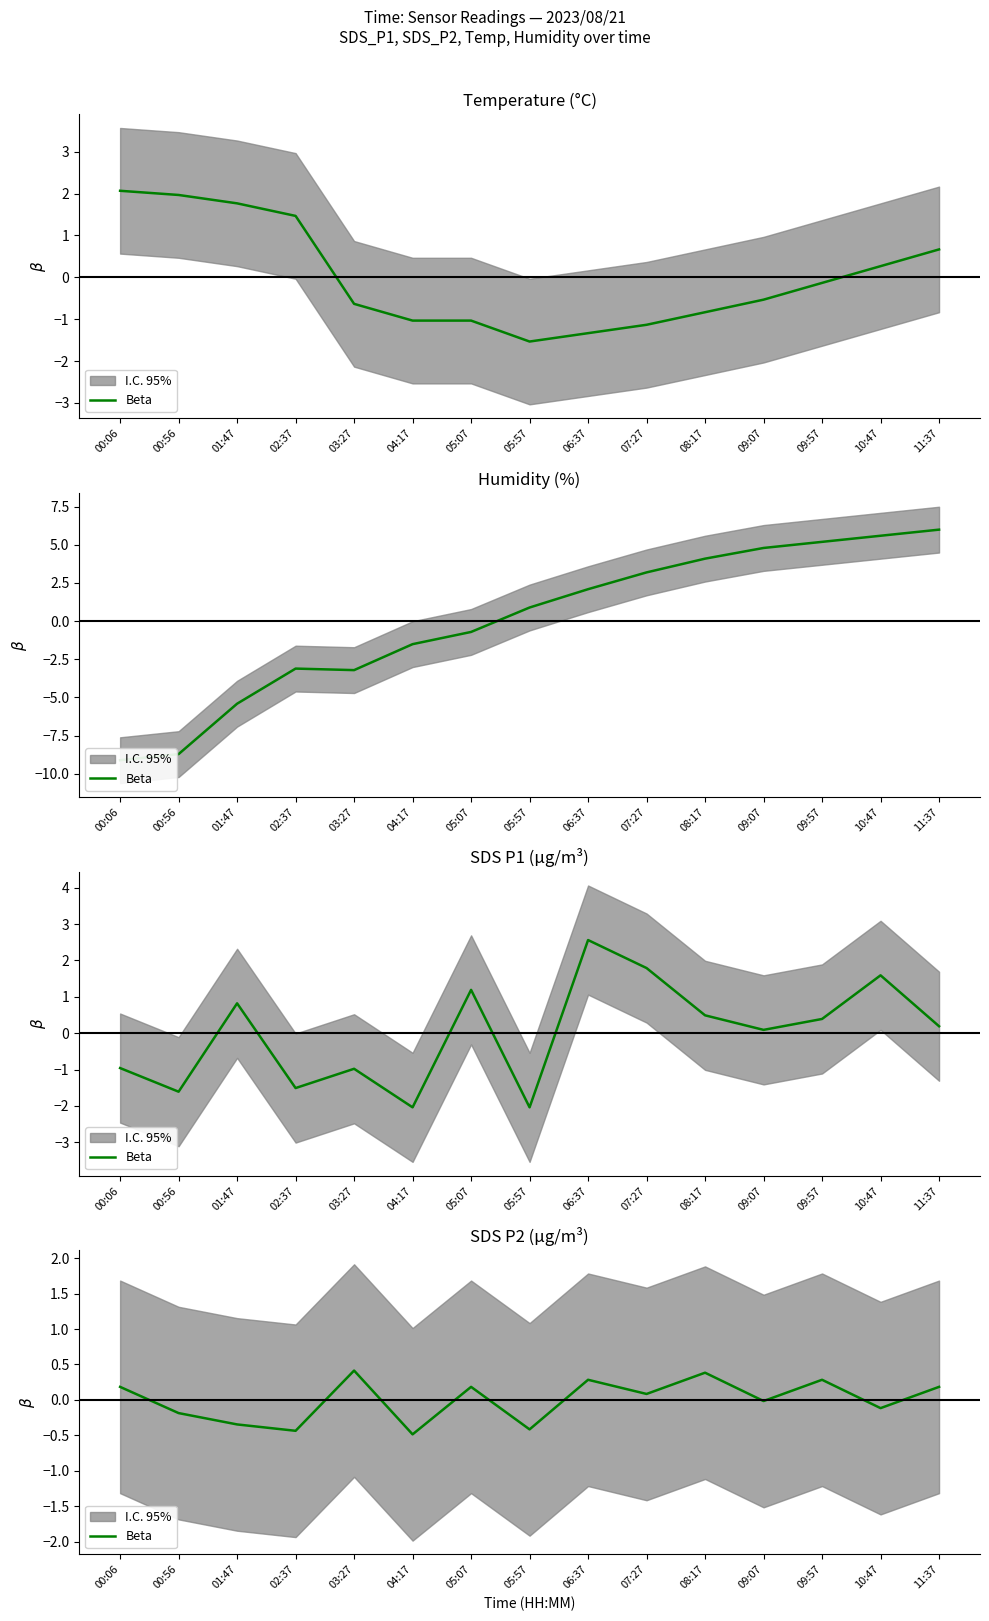

Where is the first local maximum?

03:27